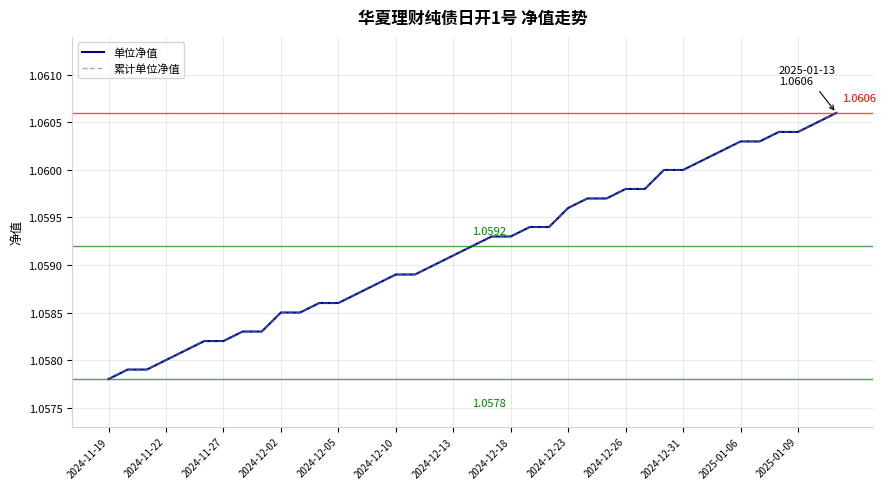

What is the minimum value shown in the chart?

1.1